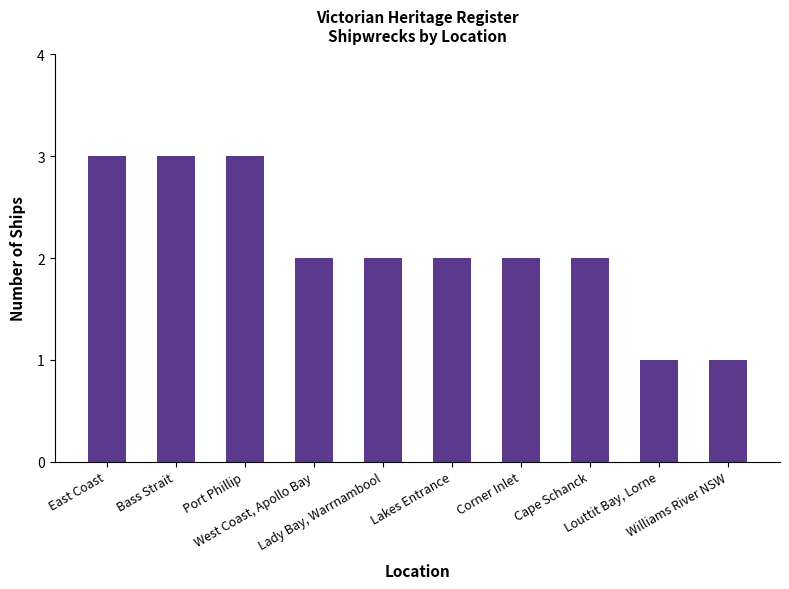

What position from the right is Corner Inlet?

4